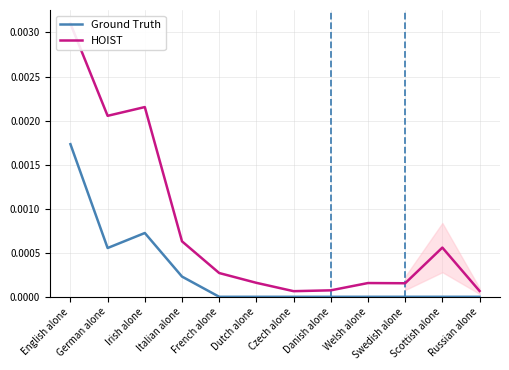

Does the chart display data point markers on the line(s)?

No